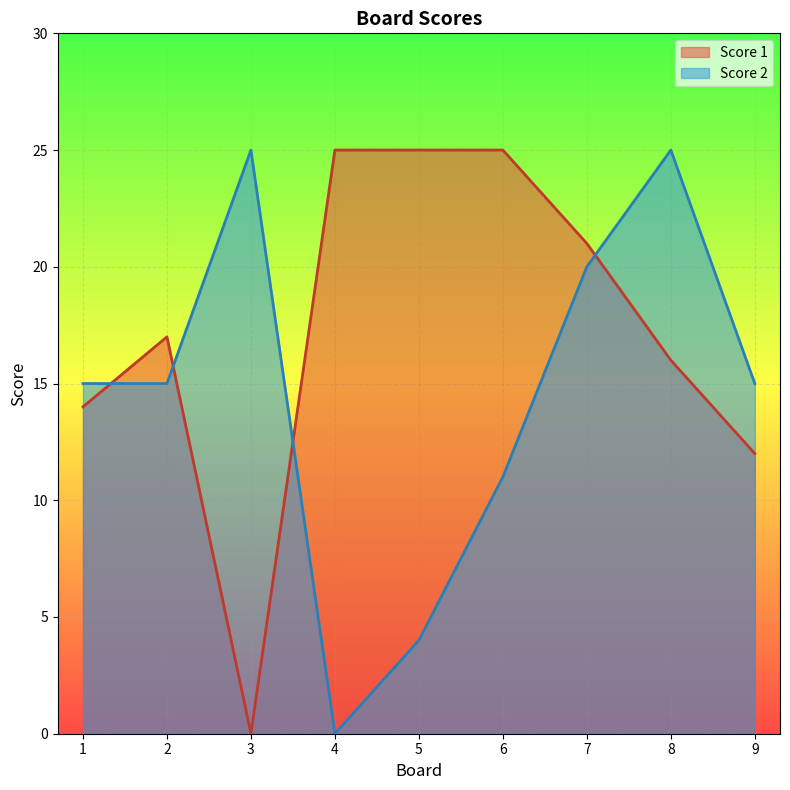

What is the sum of the Score 1 values at 7 and 9?

33